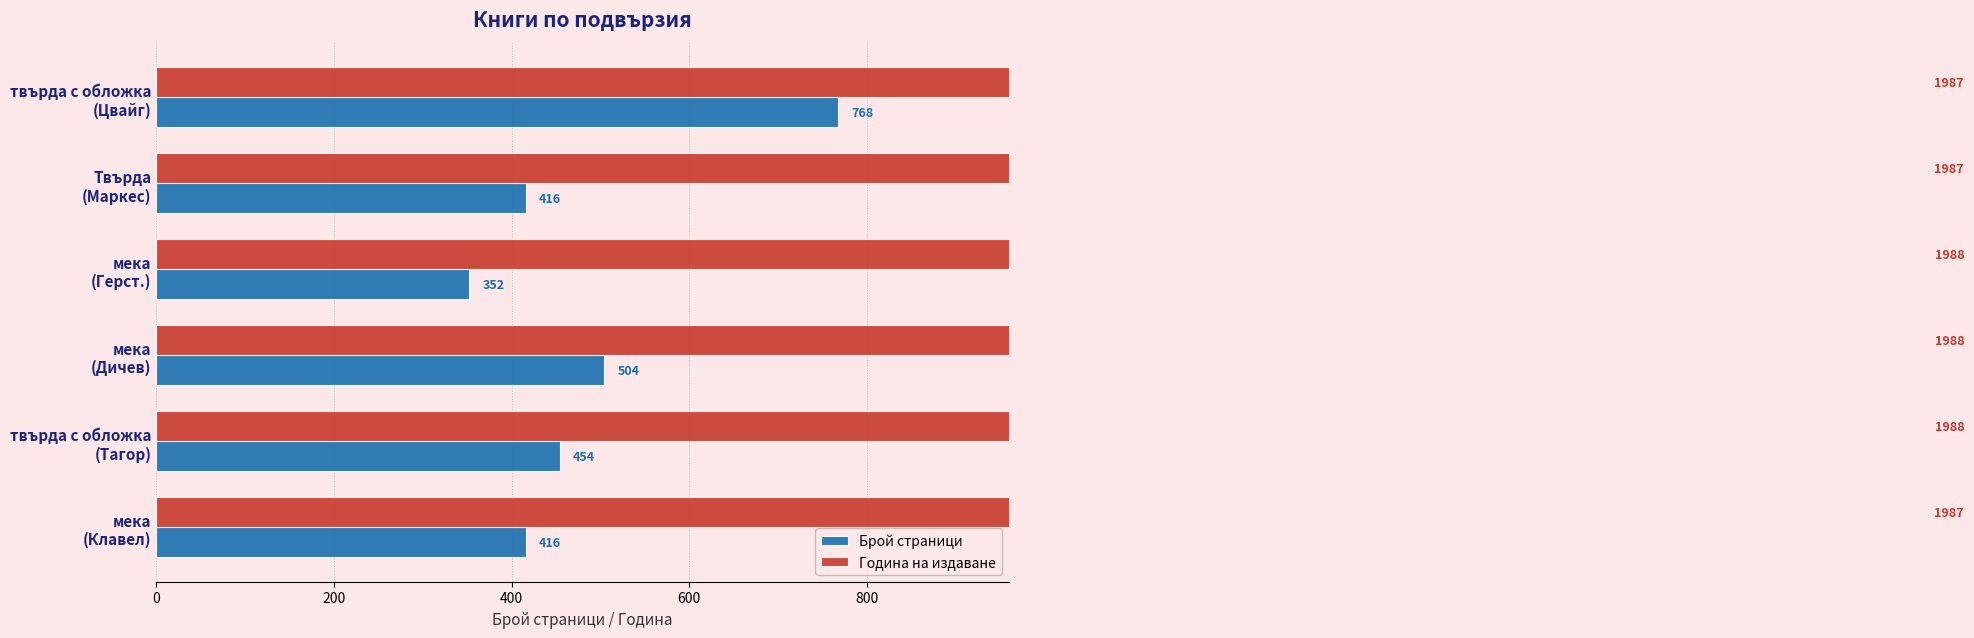

How many values in the Година на издаване series are below 1988?

3